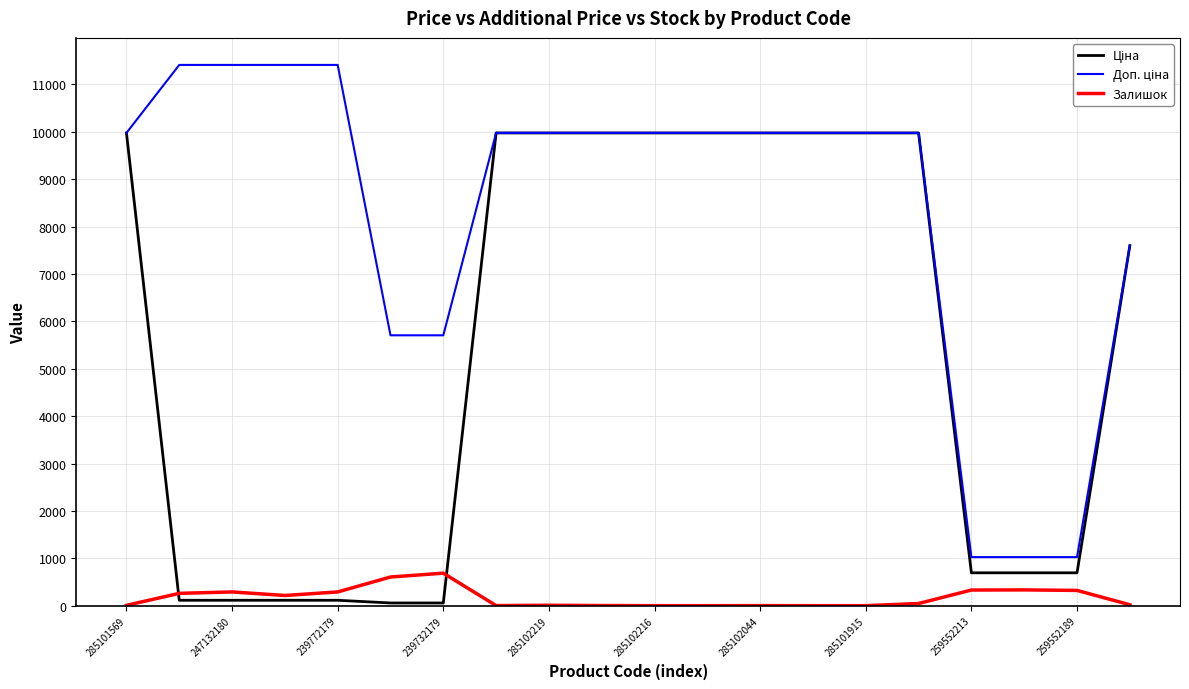

What is the greatest value displayed?

11410.0